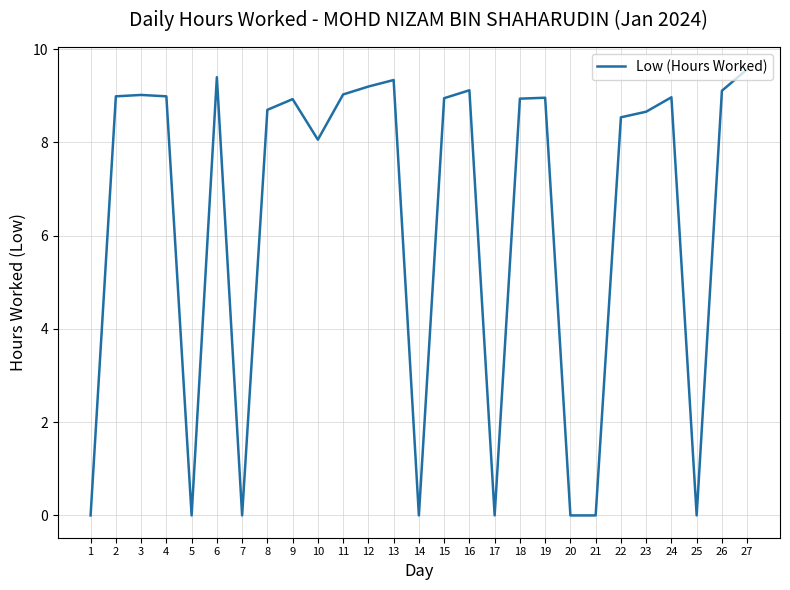

How many lines are shown in the chart?

1